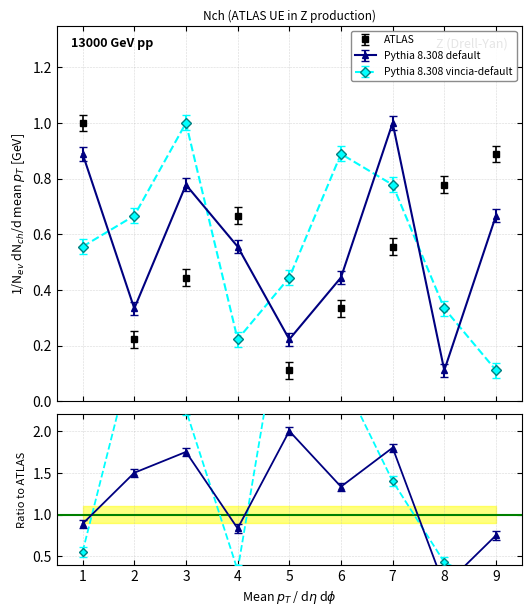

Between 5 and 6, which is larger?

6